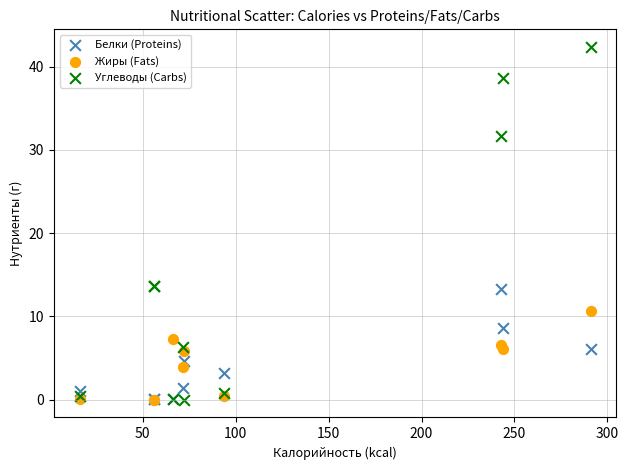

What are all the series names shown in the legend?

Белки (Proteins), Жиры (Fats), Углеводы (Carbs)